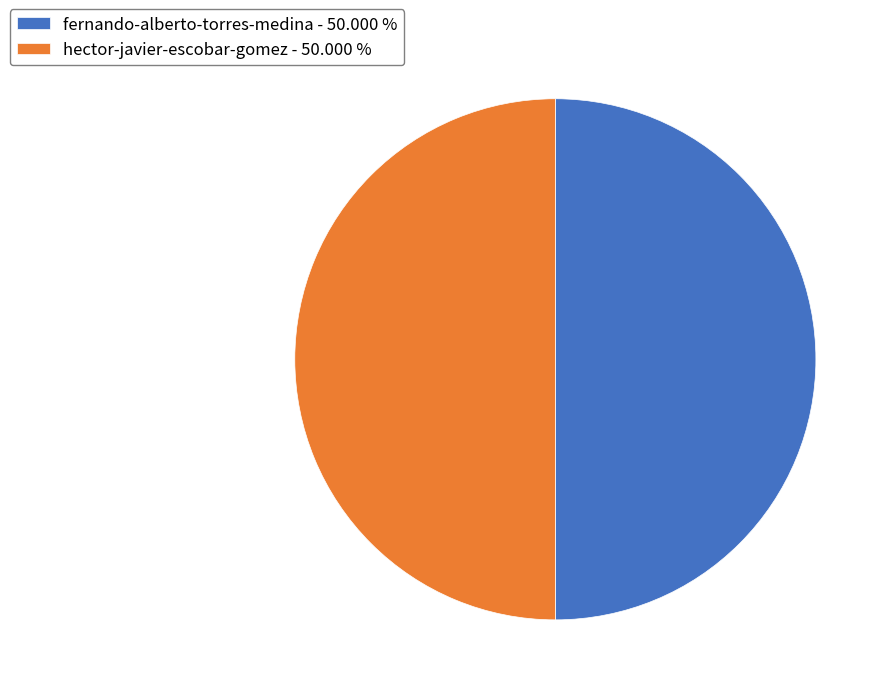

Do hector-javier-escobar-gomez - 50.000 % and fernando-alberto-torres-medina - 50.000 % together represent more than half of the pie?

Yes